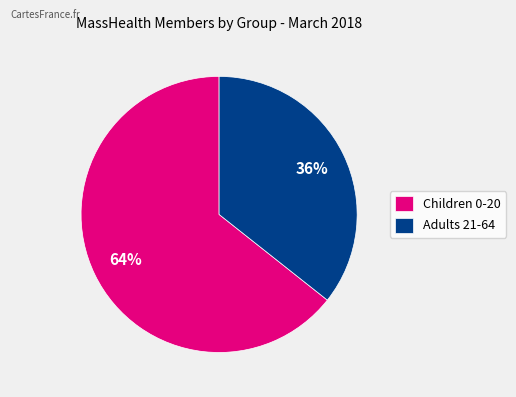

What is the largest slice in the pie chart?

Children 0-20